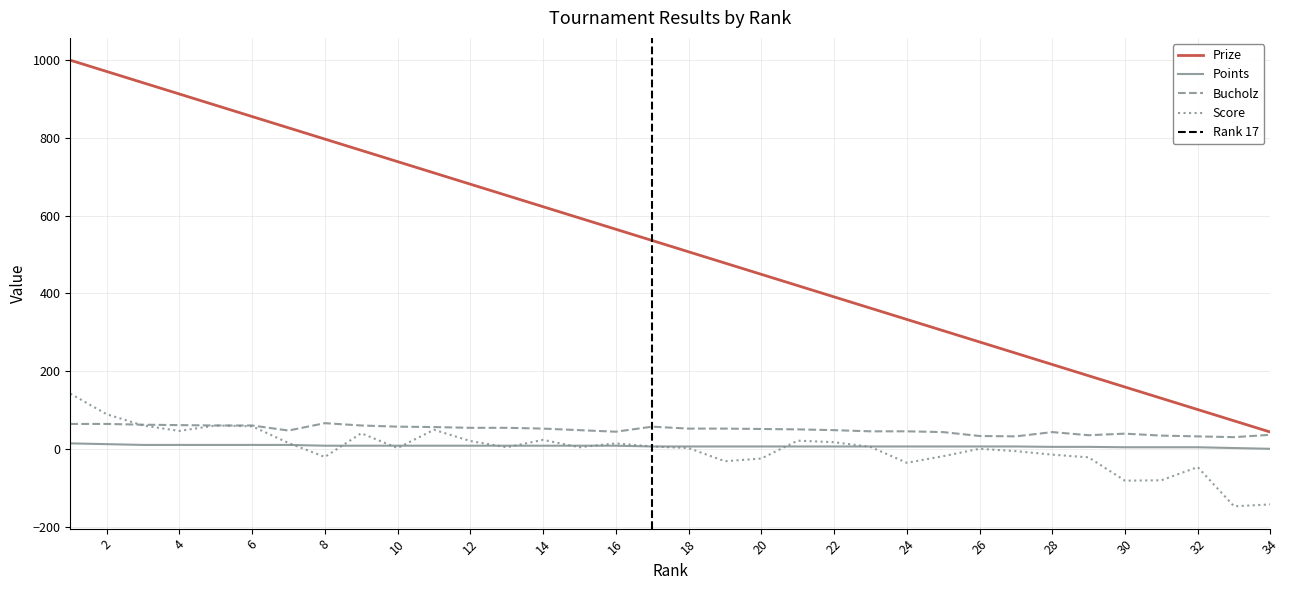

How many lines are shown in the chart?

4